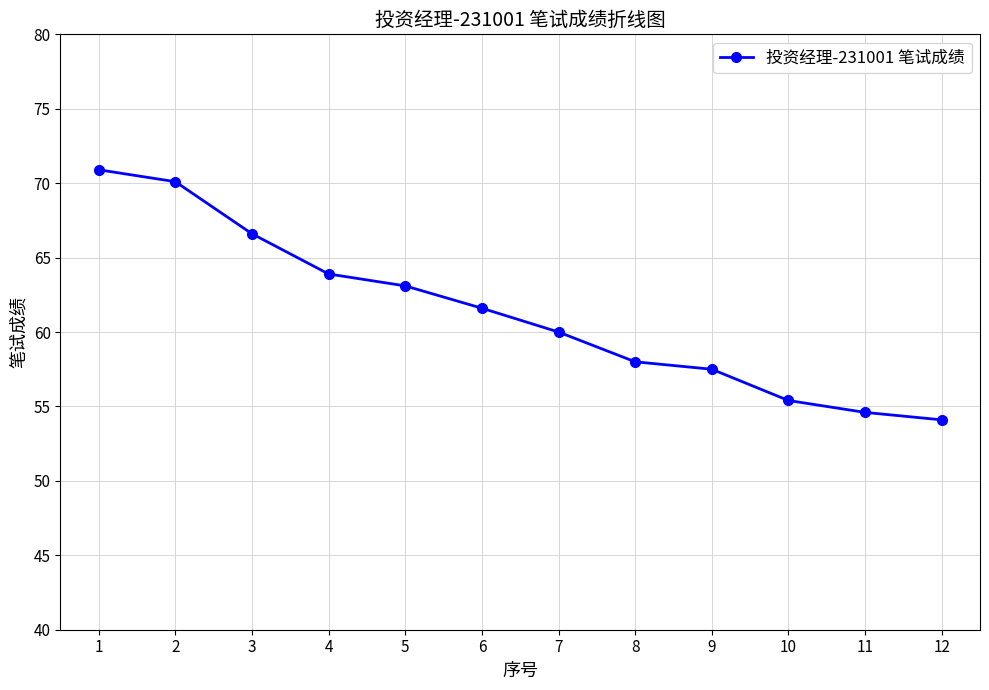

At which label is the value closest to 62?

6